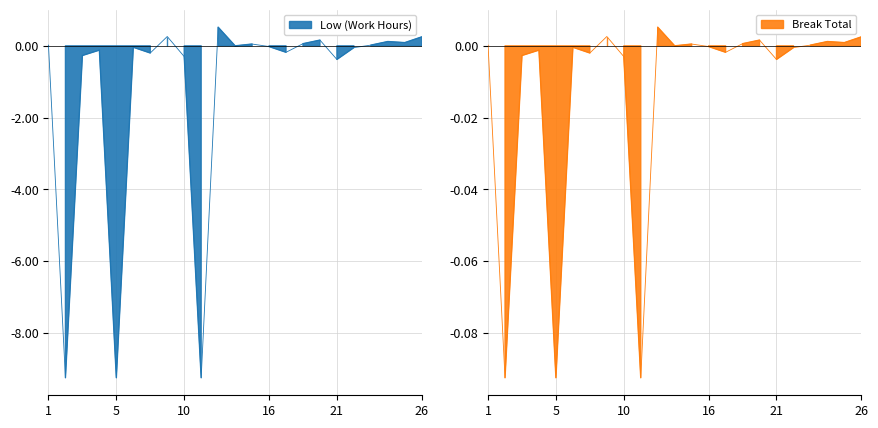

True or false: the data shows 0.0 at 14.

False